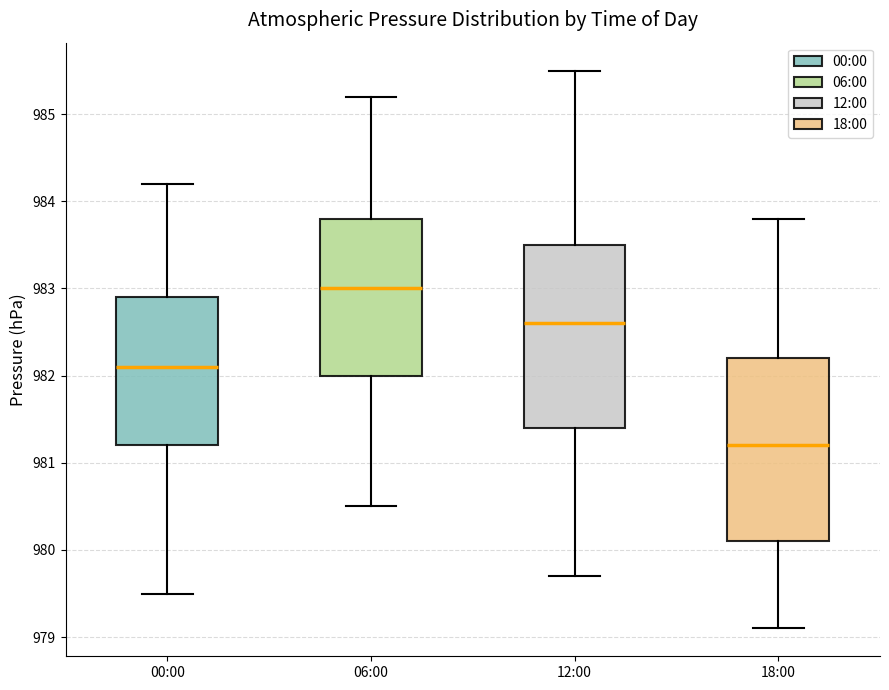

Reading left to right, read every box against the y-axis: the position of its median line, the range the box covers, and the ends of its whiskers. The values are not printed on the chart, so give them approximately, as read against the axis.

00:00: median 982.1, box 981.2 to 982.9, whiskers 979.5 to 984.2
06:00: median 983.0, box 982.0 to 983.8, whiskers 980.5 to 985.2
12:00: median 982.6, box 981.4 to 983.5, whiskers 979.7 to 985.5
18:00: median 981.2, box 980.1 to 982.2, whiskers 979.1 to 983.8